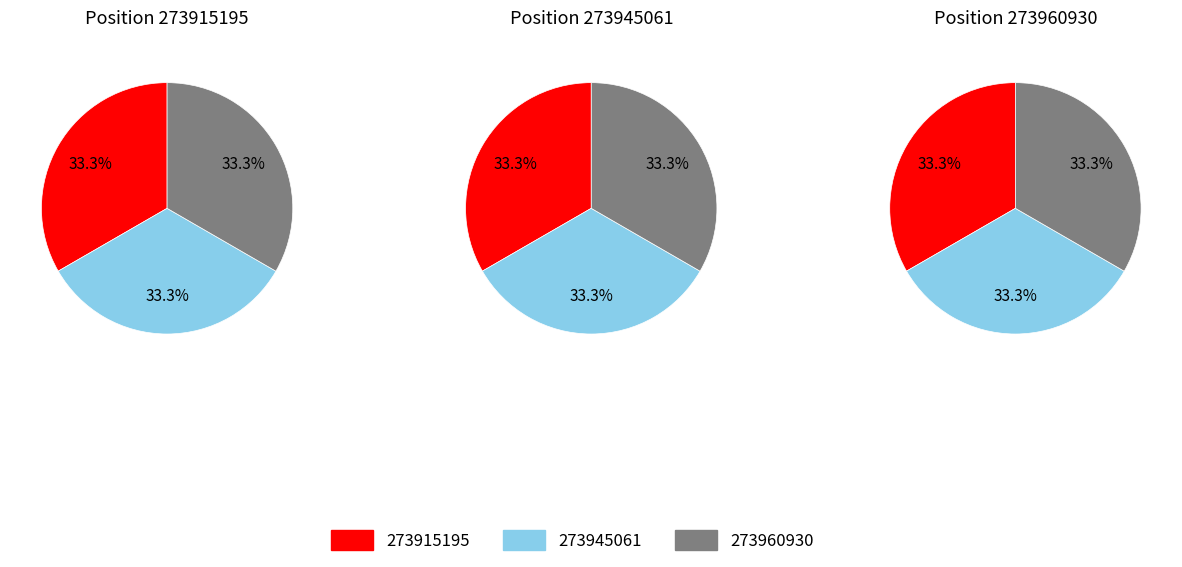

Approximately how many times larger is the value at 273945061 compared to 273960930?

1.0